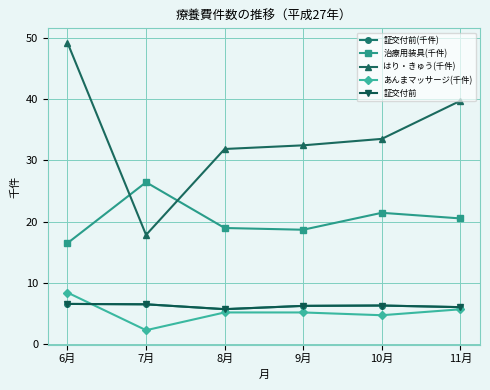

True or false: あんまマッサージ(千件) and 治療用装具(千件) cross at least once.

False